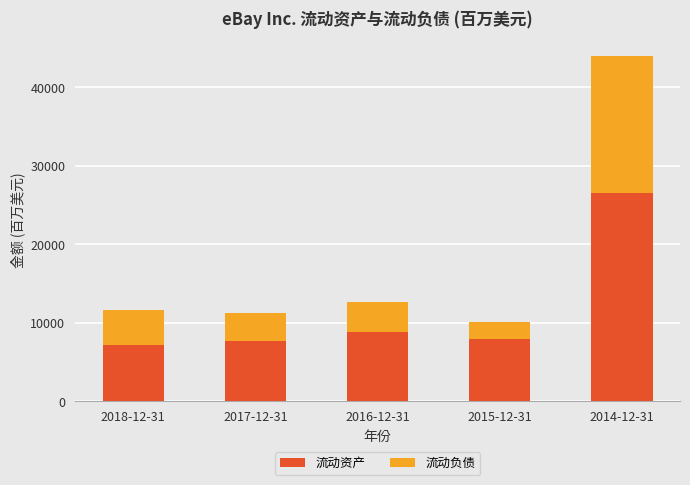

What is the difference between the maximum and second lowest values in the 流动资产 series?

18788